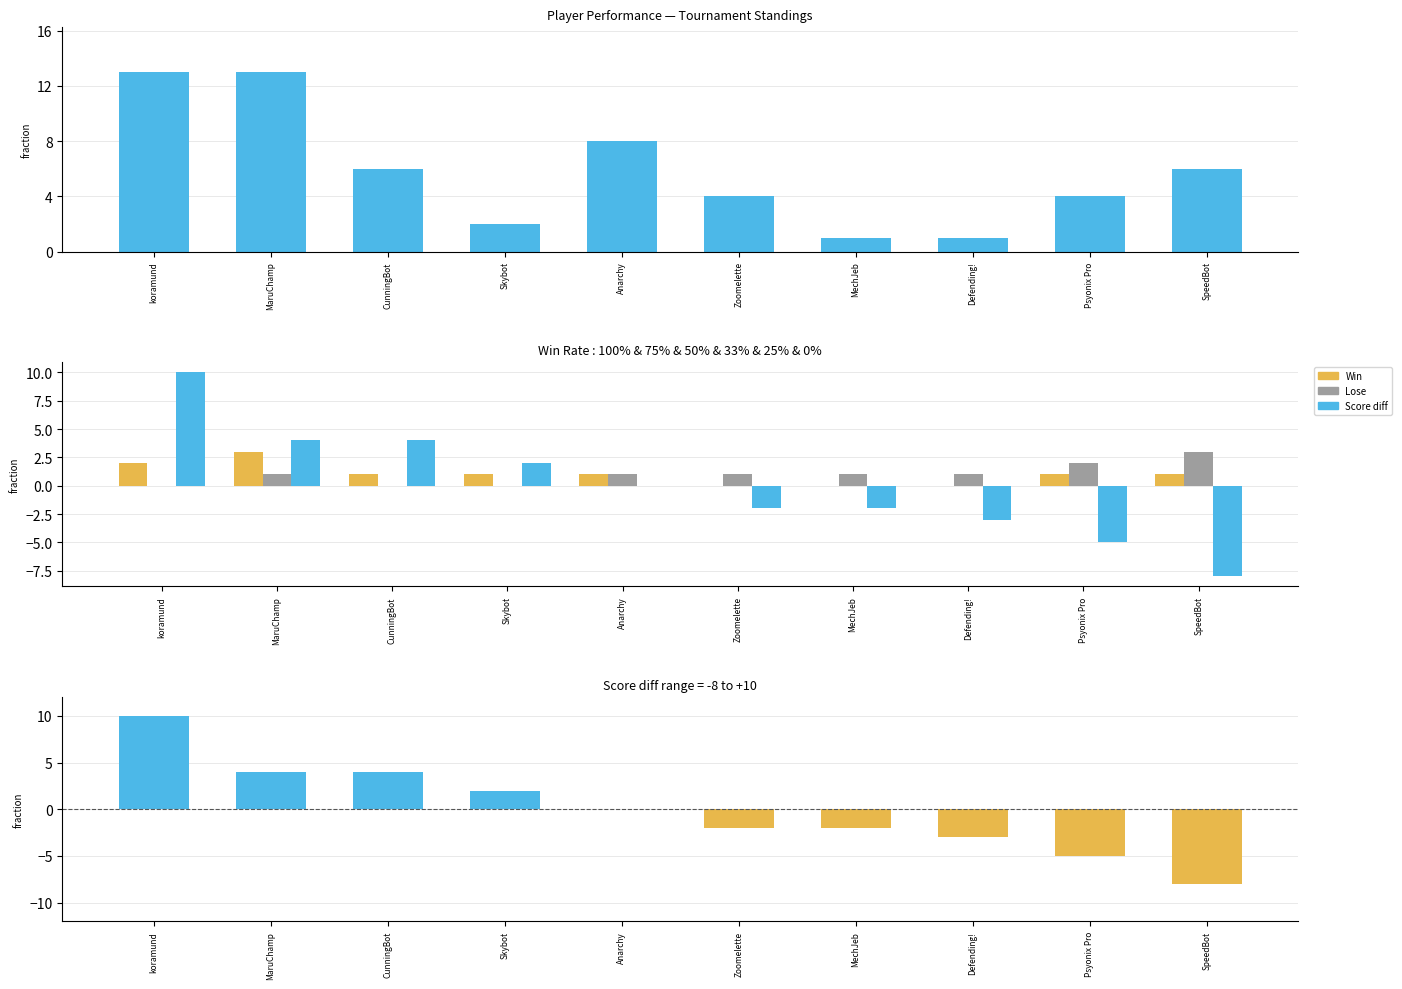

Between Zoomelette and MechJeb, which is larger?

Zoomelette